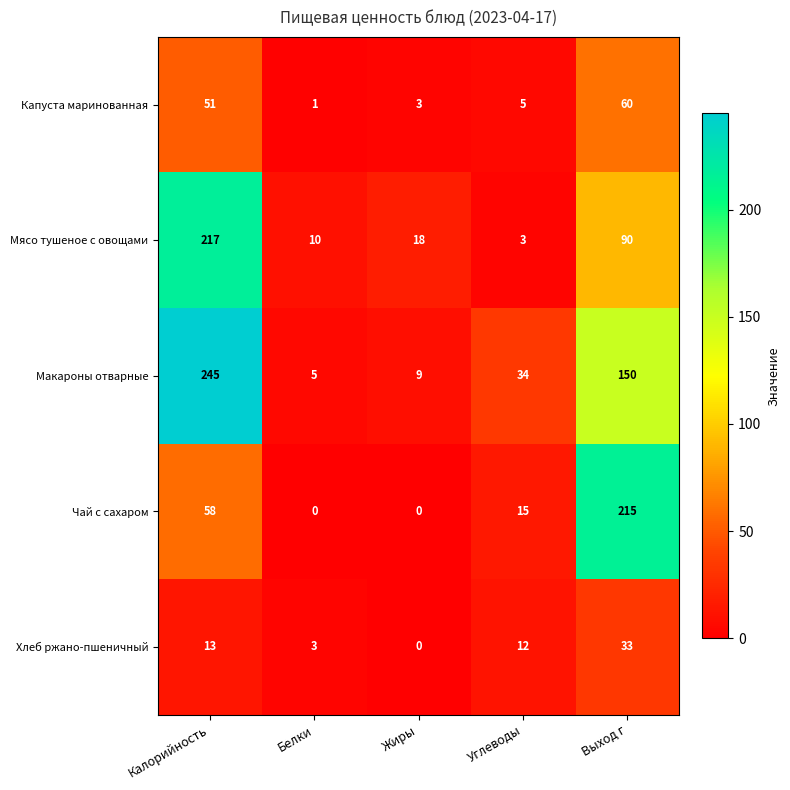

What is the difference between the Хлеб ржано-пшеничный values at Белки and Жиры?

3